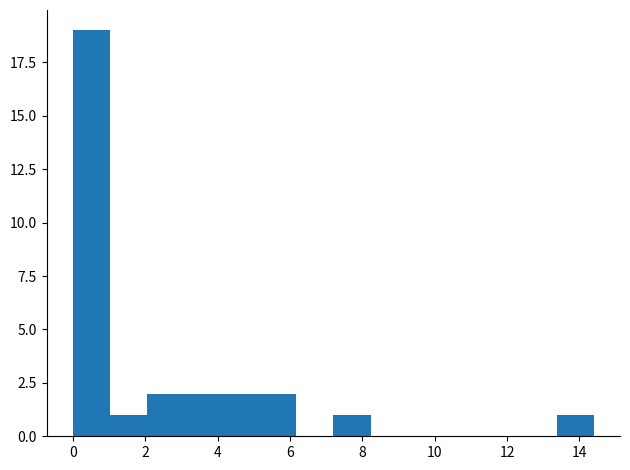

Reading left to right, list every bar in this chart as the range it spans on the x-axis followed by its height. Neither the bar edges nor the heights are printed on the chart, so give them approximately, as read against the axes.

0.0 to 1.0: 19
1.0 to 2.0: 1
2.0 to 3.0: 2
3.0 to 4.2: 2
4.2 to 5.2: 2
5.2 to 6.2: 2
6.2 to 7.2: 0
7.2 to 8.2: 1
8.2 to 9.2: 0
9.2 to 10.2: 0
10.2 to 11.4: 0
11.4 to 12.4: 0
12.4 to 13.4: 0
13.4 to 14.4: 1